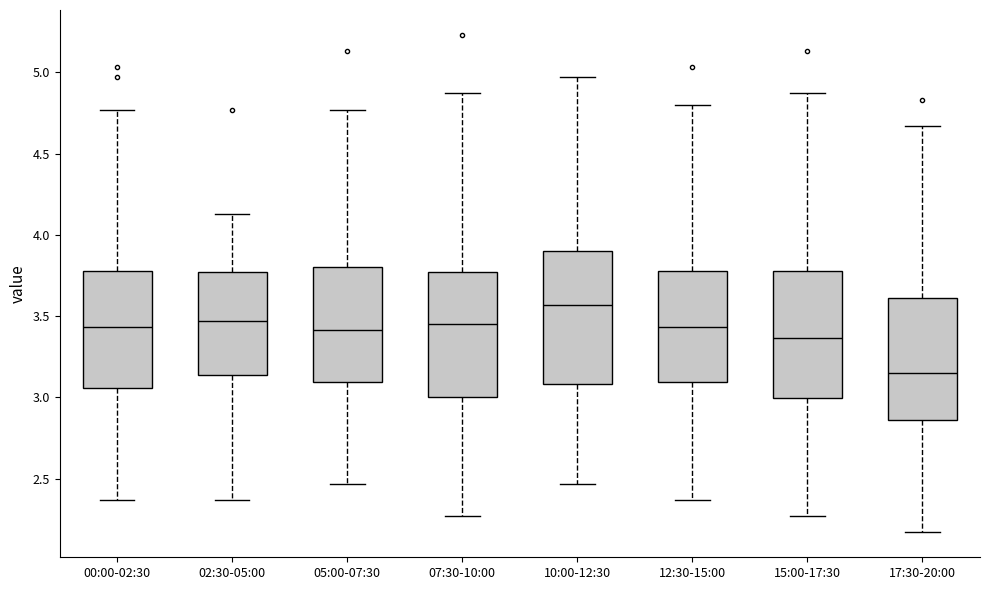

Where does the median line of the box for 12:30-15:00 sit on the y-axis? The values are not printed on the chart, so give them approximately, as read against the axis.

3.45